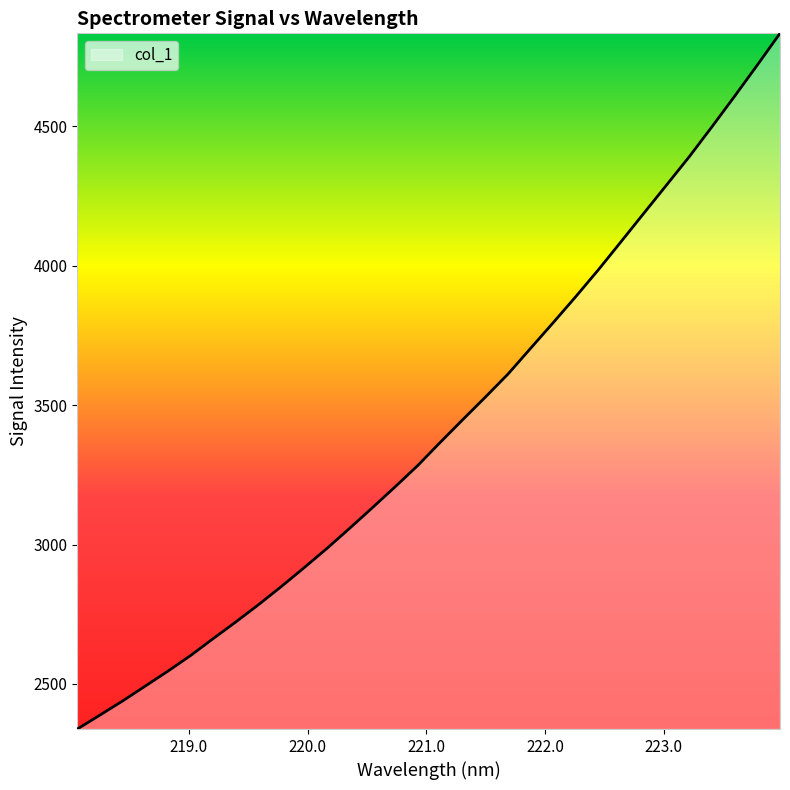

What is the smallest value displayed?

2338.4